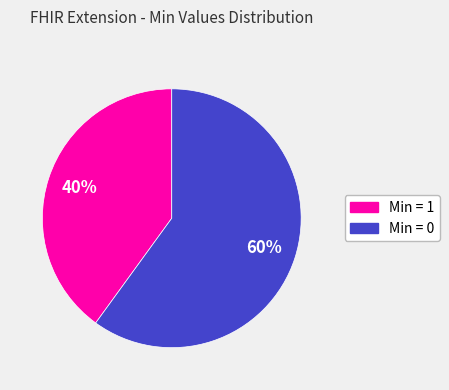

Is there any slice that represents more than half of the pie?

Yes